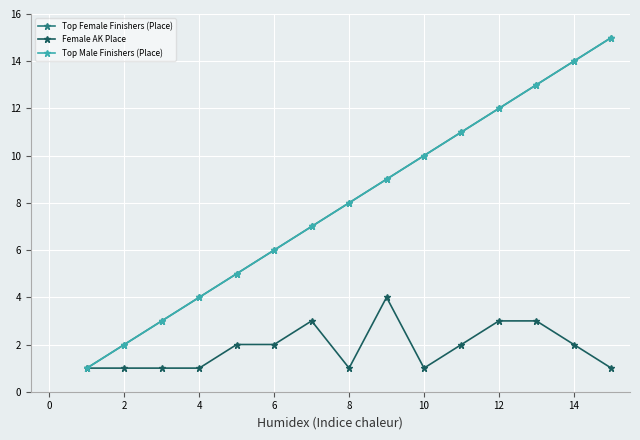

Is this an area chart (filled region under the line)?

No